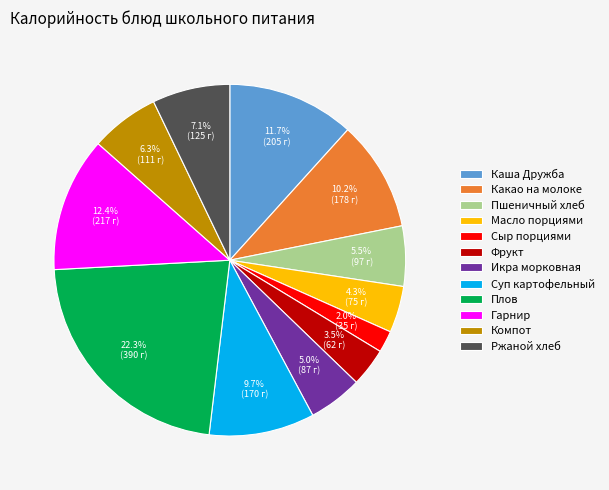

Which category has the biggest portion of the pie?

Плов